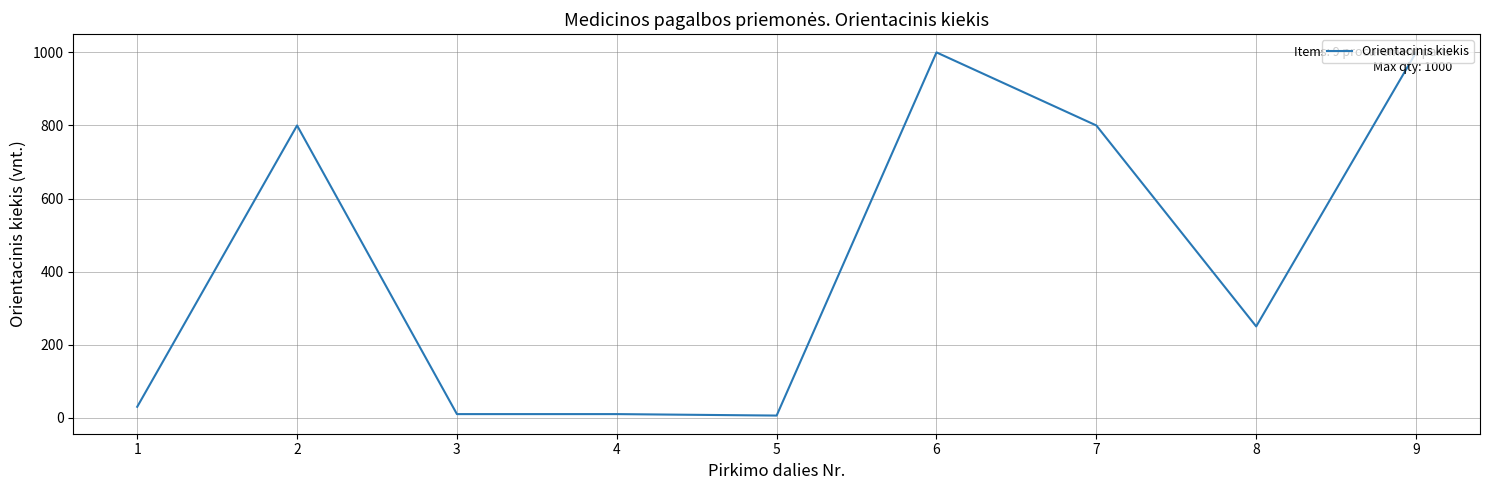

What is the greatest value displayed?

1000